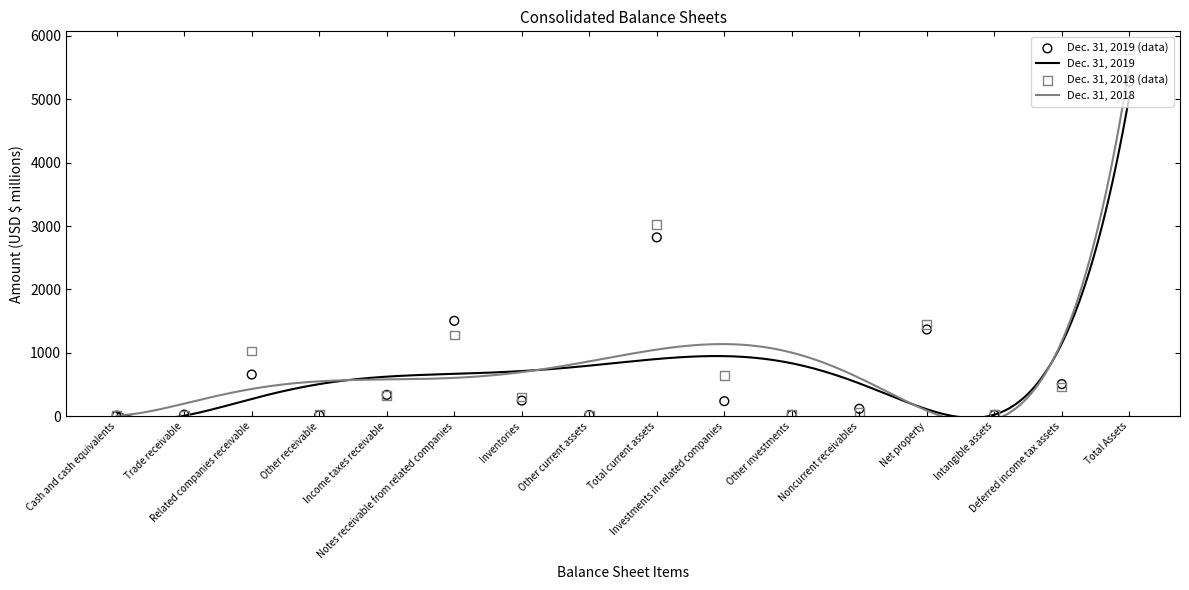

At how many categories does at least one series exceed 5650?

1